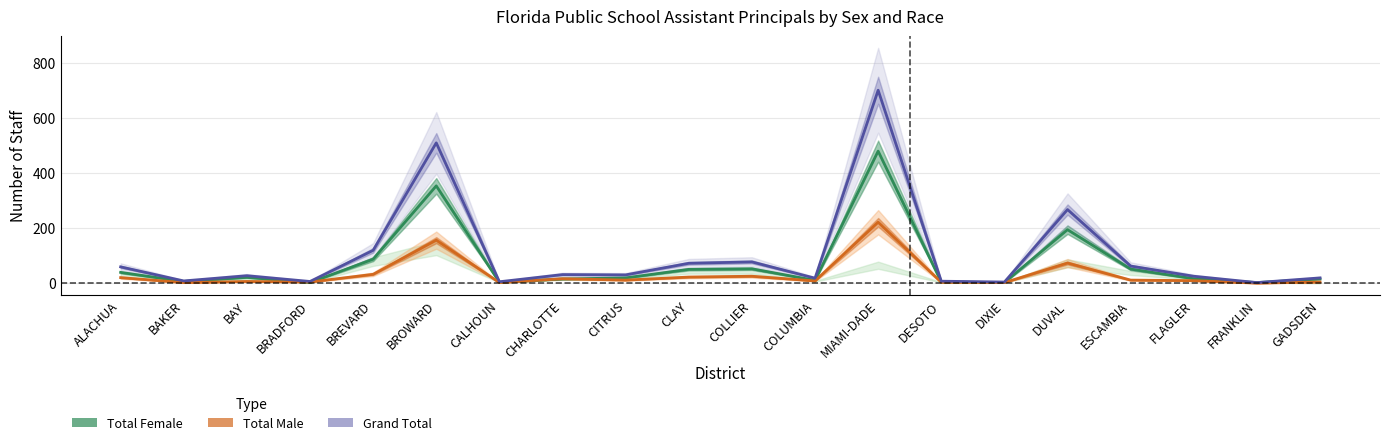

Reading left to right, transcribe all the data shown in this chart.

Total Female: 39	6	21	2	87	353	3	15	19	50	52	10	479	4	2	194	51	16	2	15
Total Male: 20	2	6	4	32	156	2	16	11	22	25	8	221	3	2	73	11	9	0	4
Grand Total: 59	8	27	6	119	509	5	31	30	72	77	18	700	7	4	267	62	25	2	19